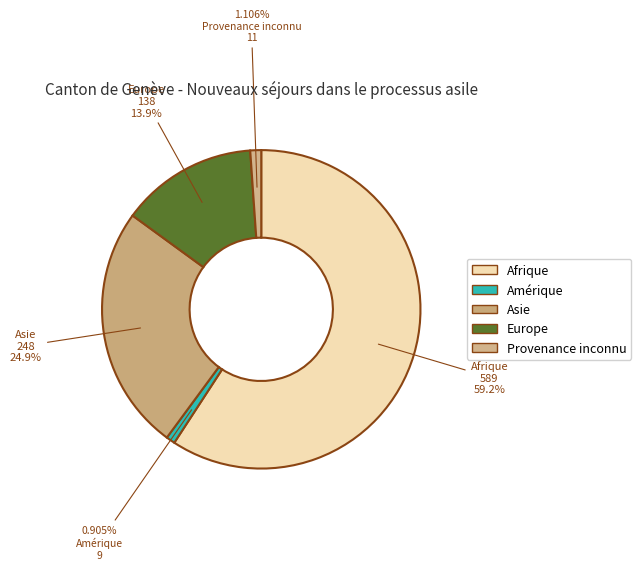

Count the number of slices in the pie.

5